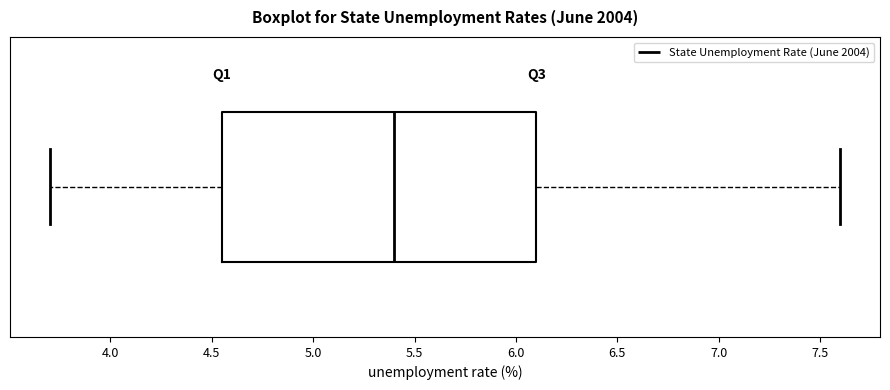

Where does the right whisker of the box end on the x-axis? The values are not printed on the chart, so give them approximately, as read against the axis.

7.60